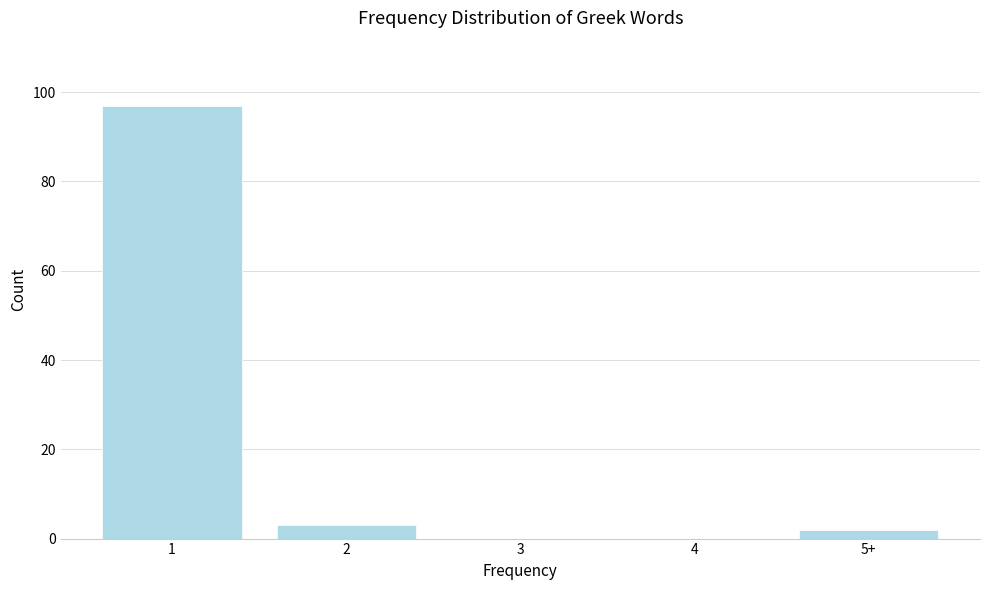

Reading left to right, transcribe all the data shown in this chart.

1=97	2=3	3=0	4=0	5+=2